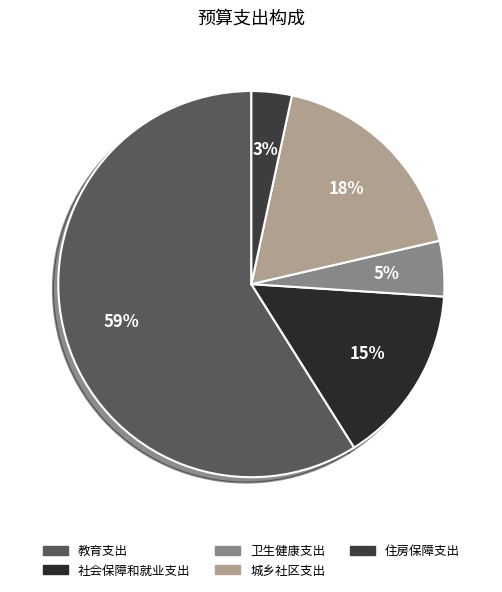

Between 教育支出 and 社会保障和就业支出, which is larger?

教育支出